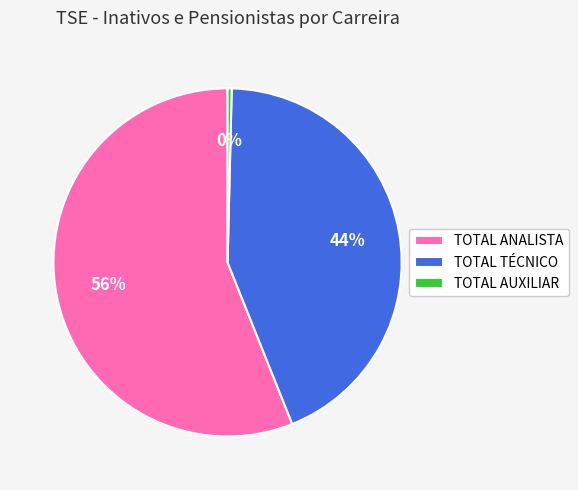

To the nearest percent, what is the average slice percentage?

33%